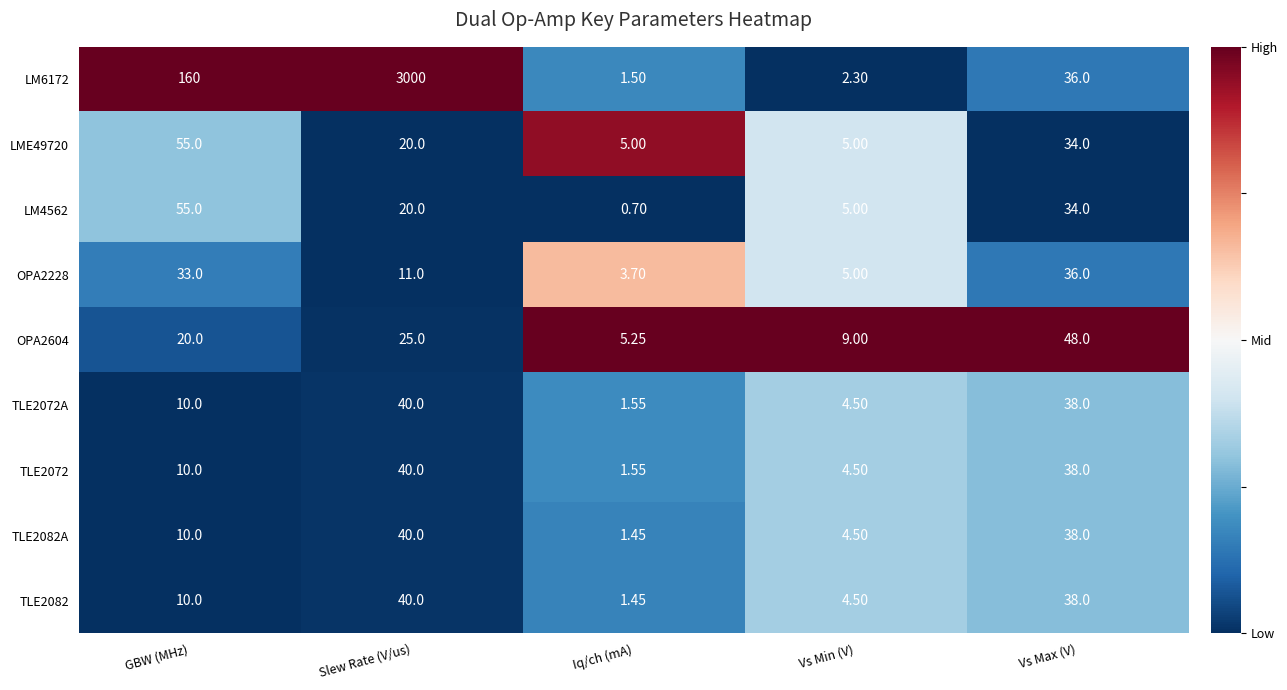

Which label corresponds to the largest value in the chart?

Slew Rate (V/us)